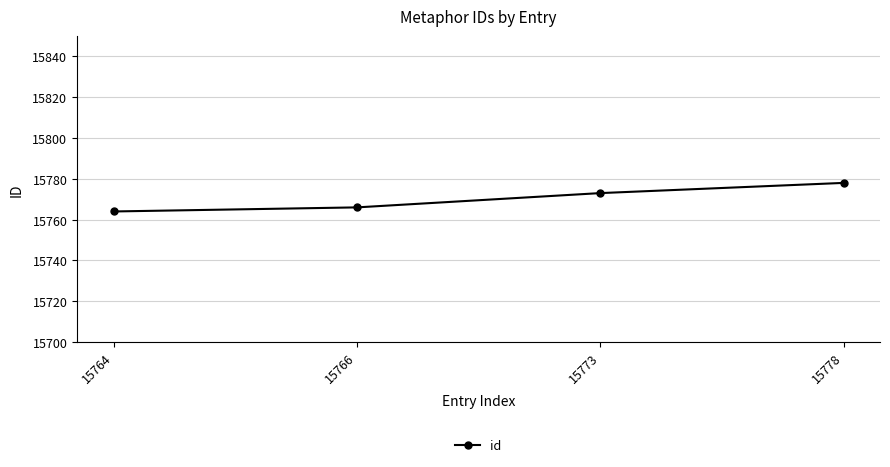

Approximately how many times larger is the value at 15778 compared to 15766?

1.0